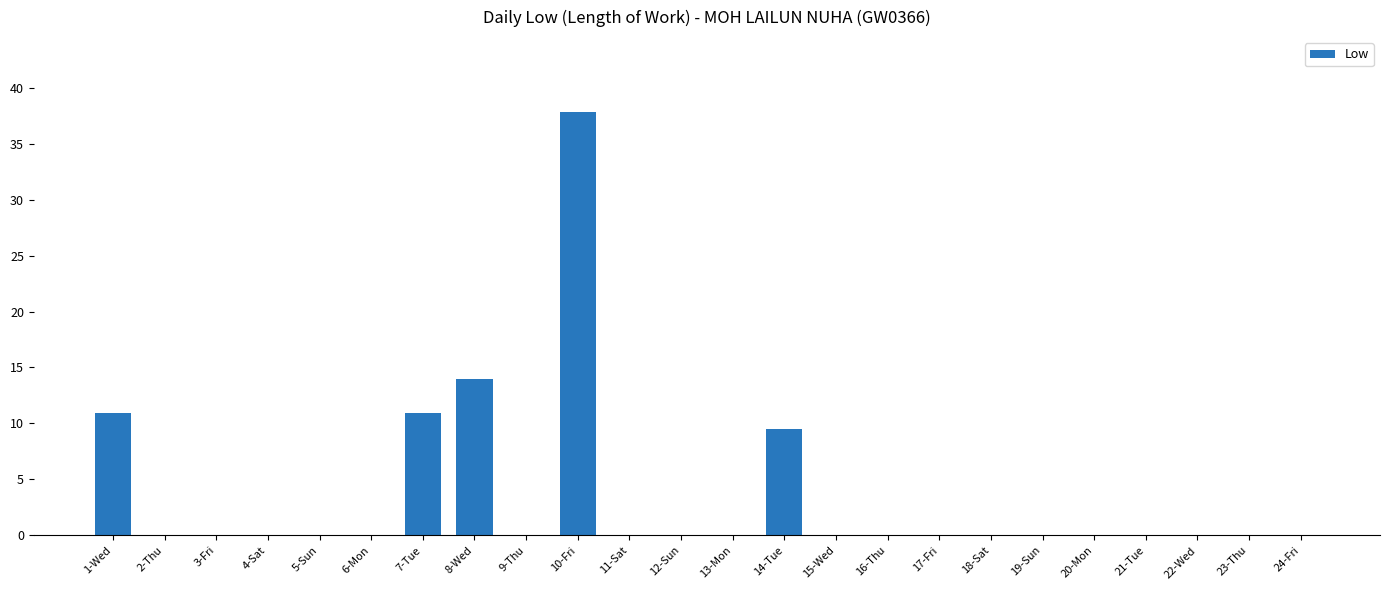

What is the maximum value shown in the chart?

37.8